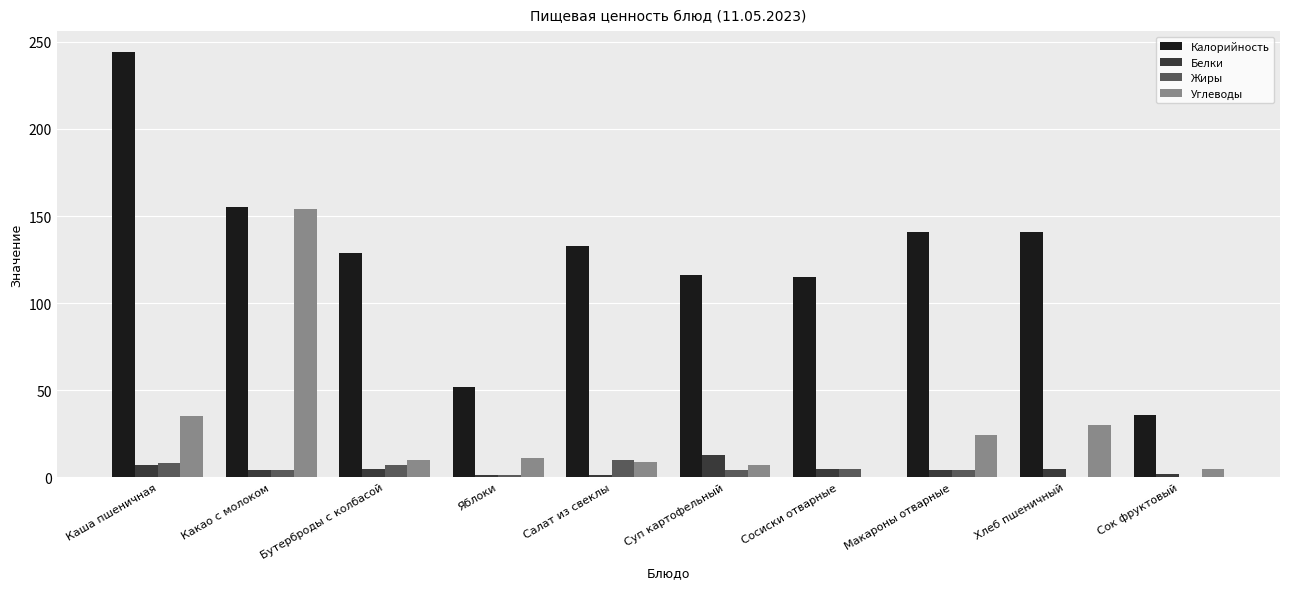

How many groups of bars are there?

10